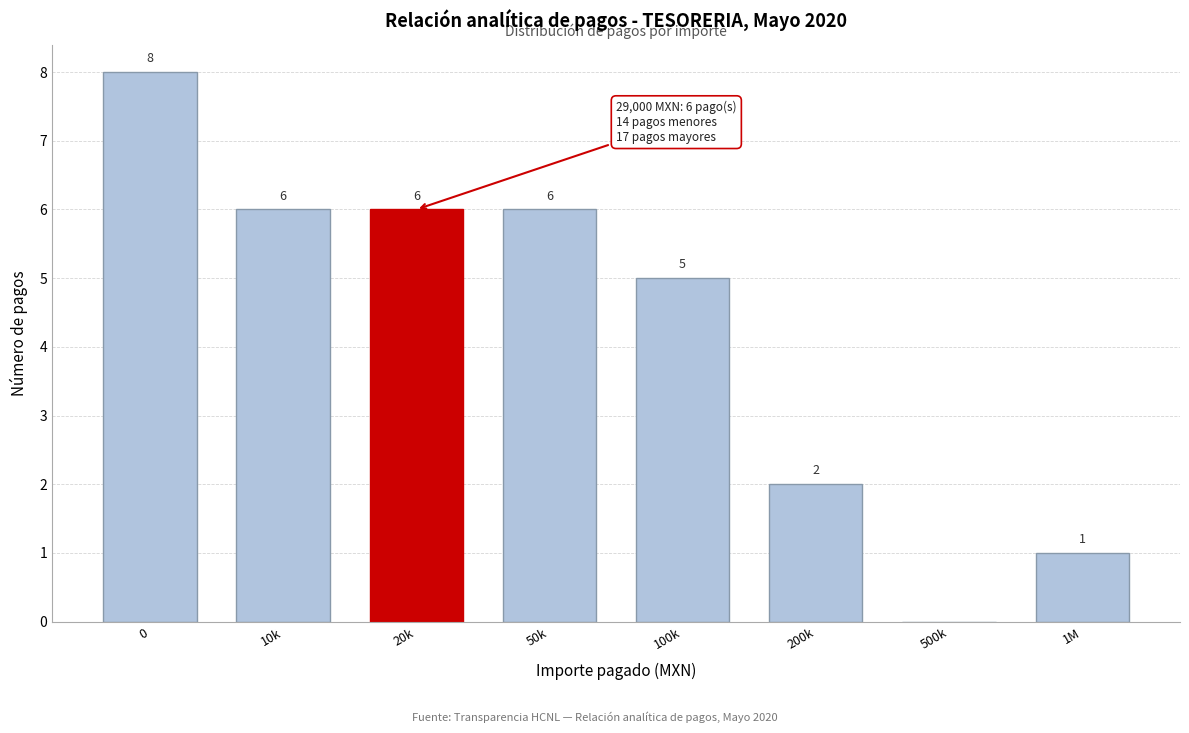

Reading left to right, what are all the values shown in this chart?

0=8	10k=6	20k=6	50k=6	100k=5	200k=2	500k=0	1M=1